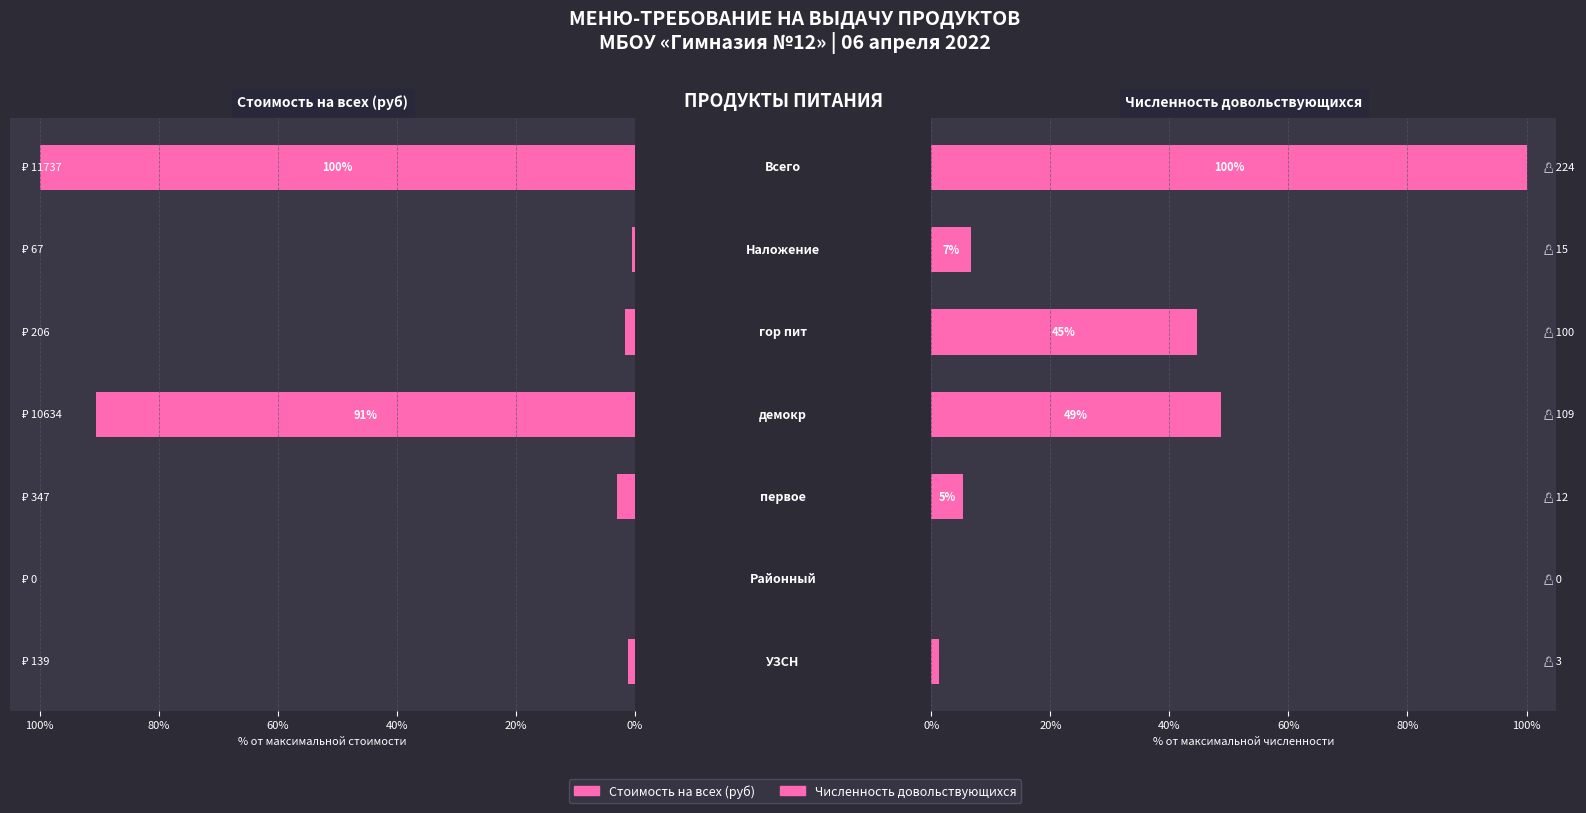

True or false: Численность has a value of 100.0 at 6.

True